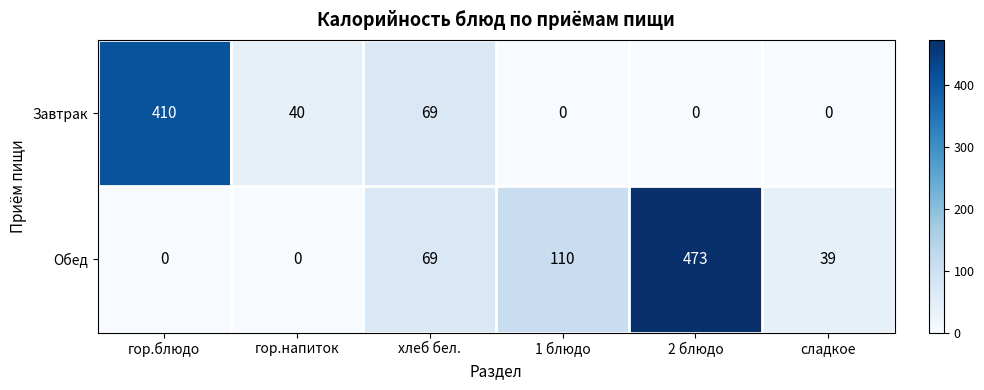

Which series changed the most between хлеб бел. and сладкое?

Завтрак